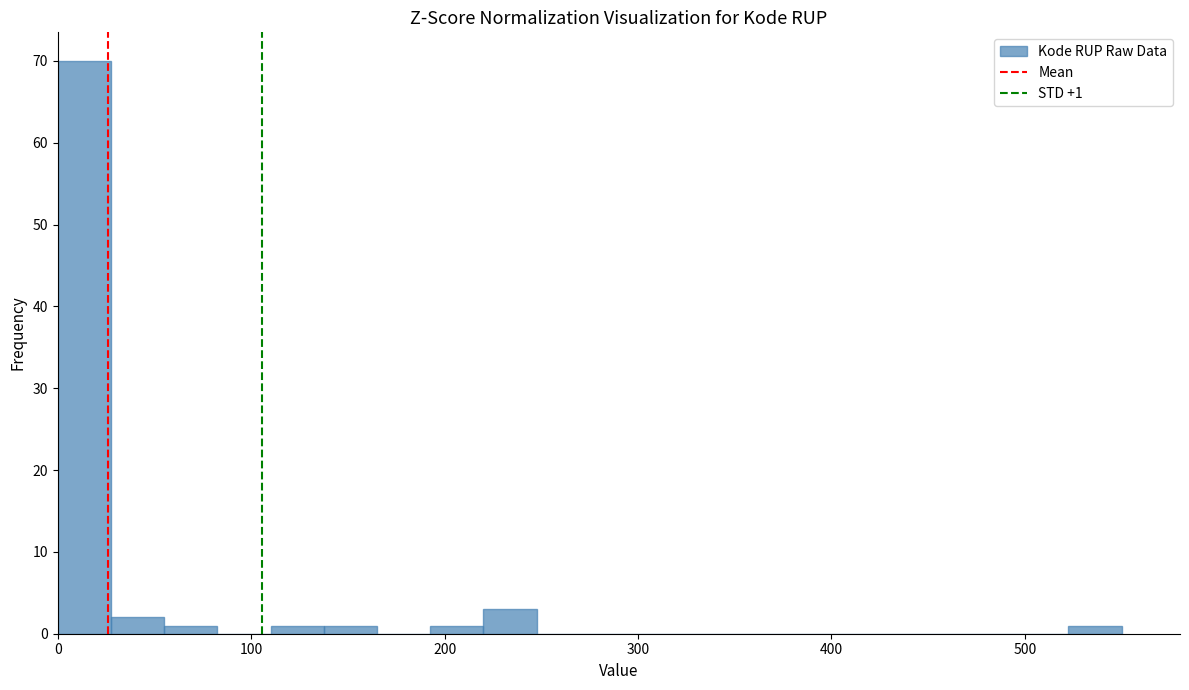

Read against the x-axis, roughly where is the centre of the tallest bar?

10